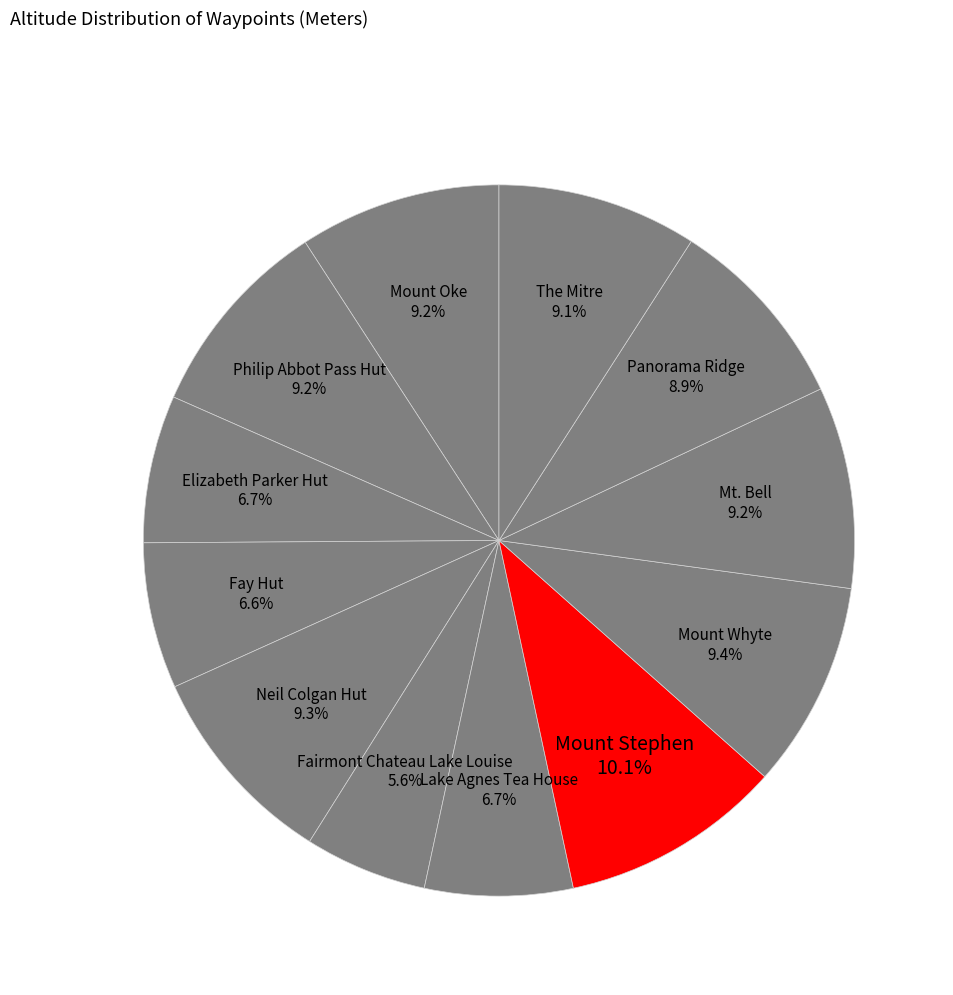

Is the sum of Fairmont Chateau Lake Louise and Panorama Ridge greater than half?

No